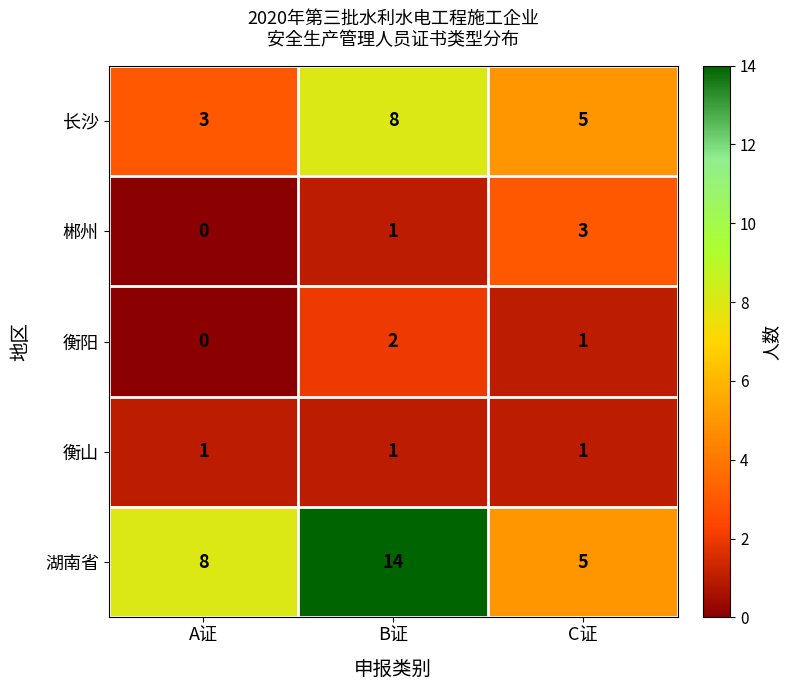

At which label does 长沙 first exceed 5?

B证